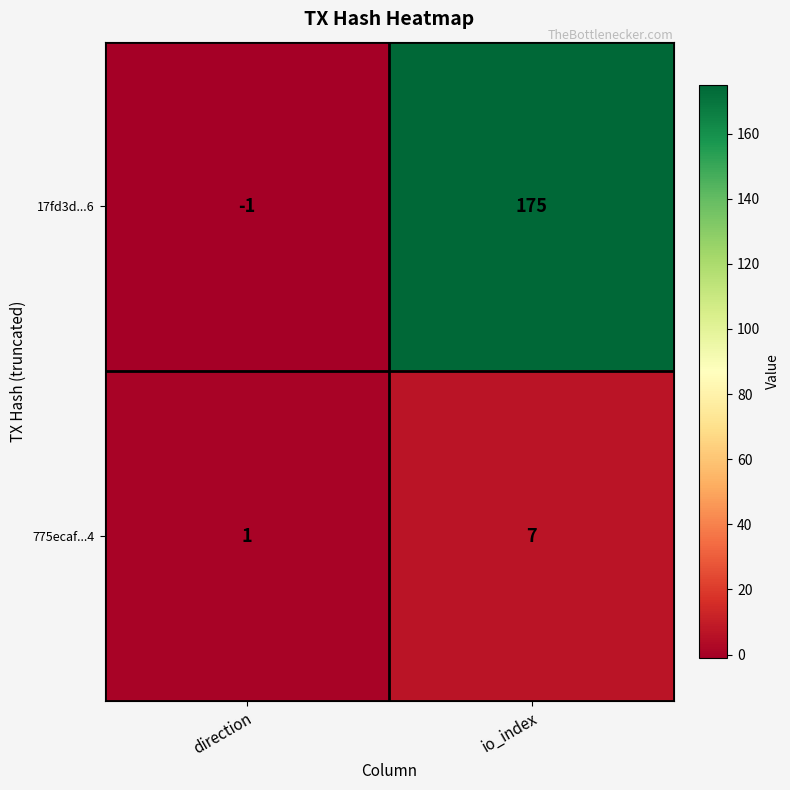

At which label is 17fd3d...6 closest to 87?

direction